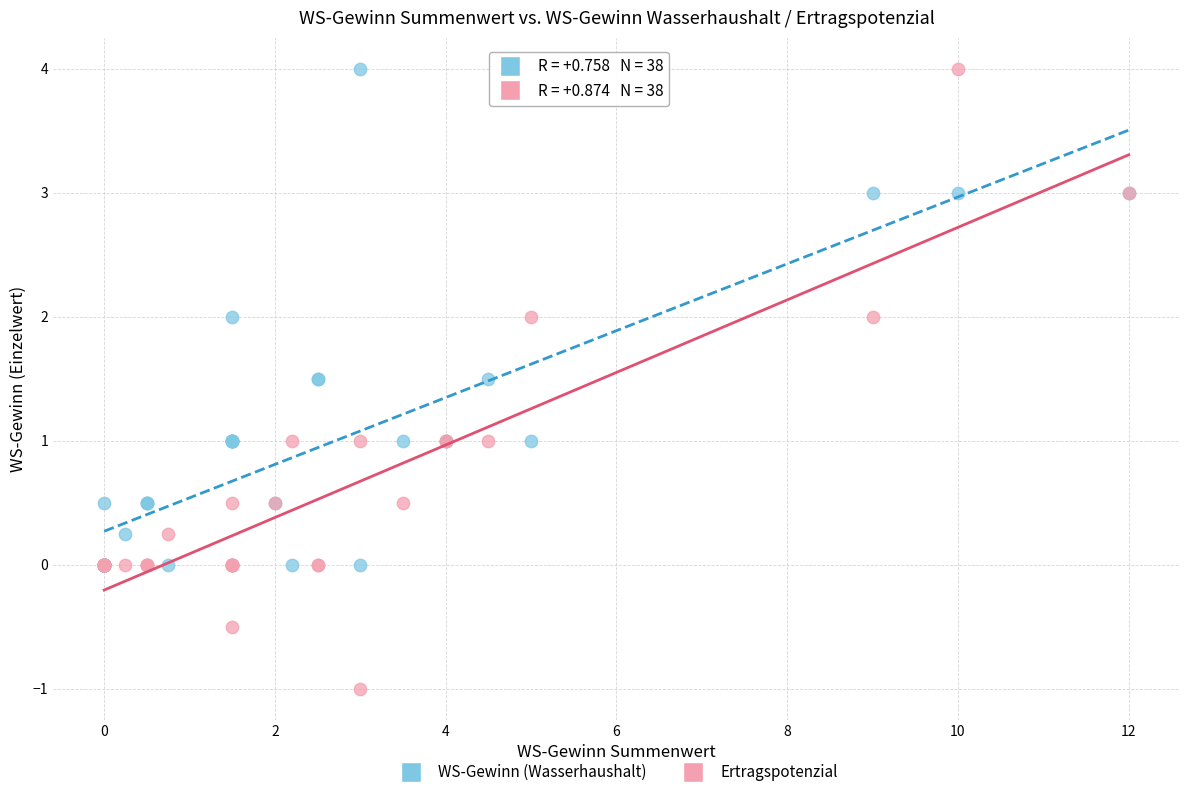

Which series has the largest Y range (max minus min)?

Ertragspotenzial